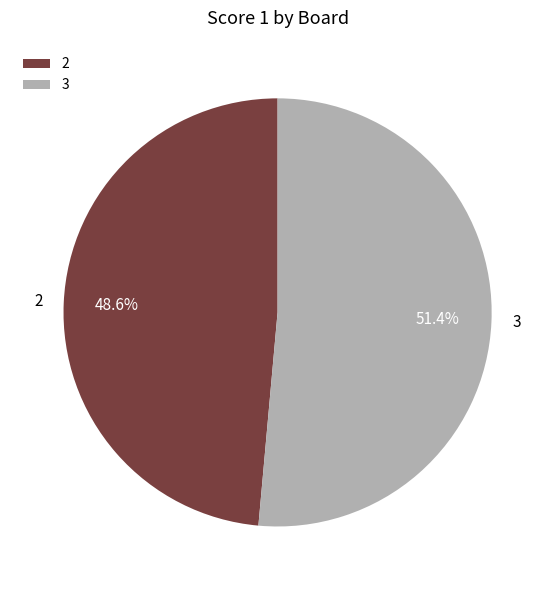

What is the smallest slice in the pie chart?

2